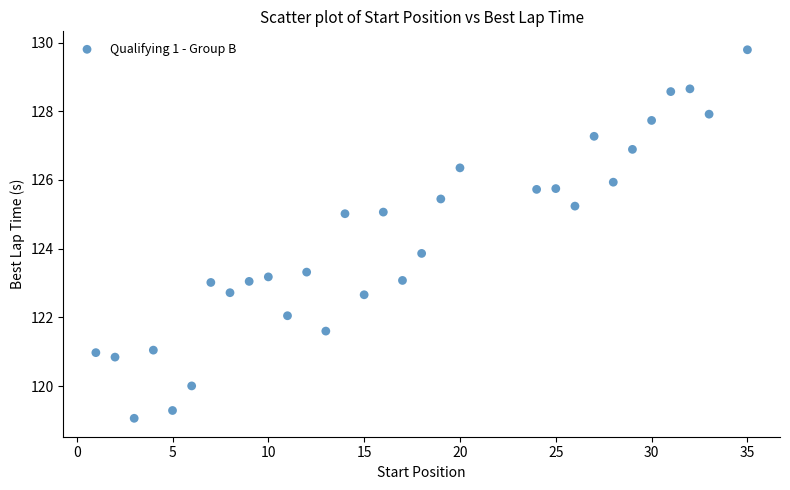

What Y value in the scatter plot is closest to 124?

123.9